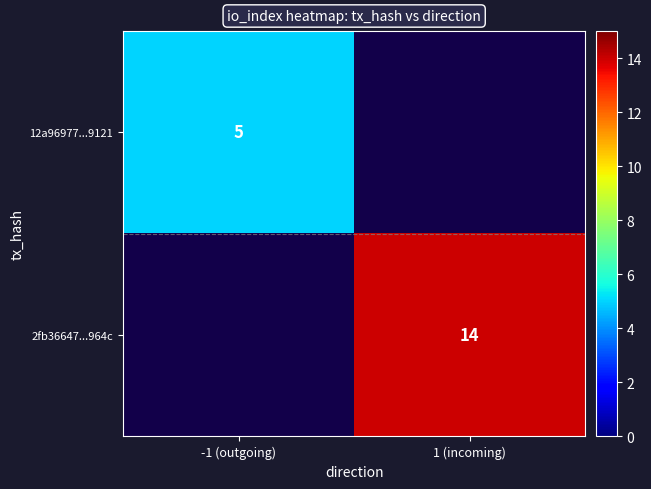

At which label does 12a96977...9121 reach its peak?

-1 (outgoing)